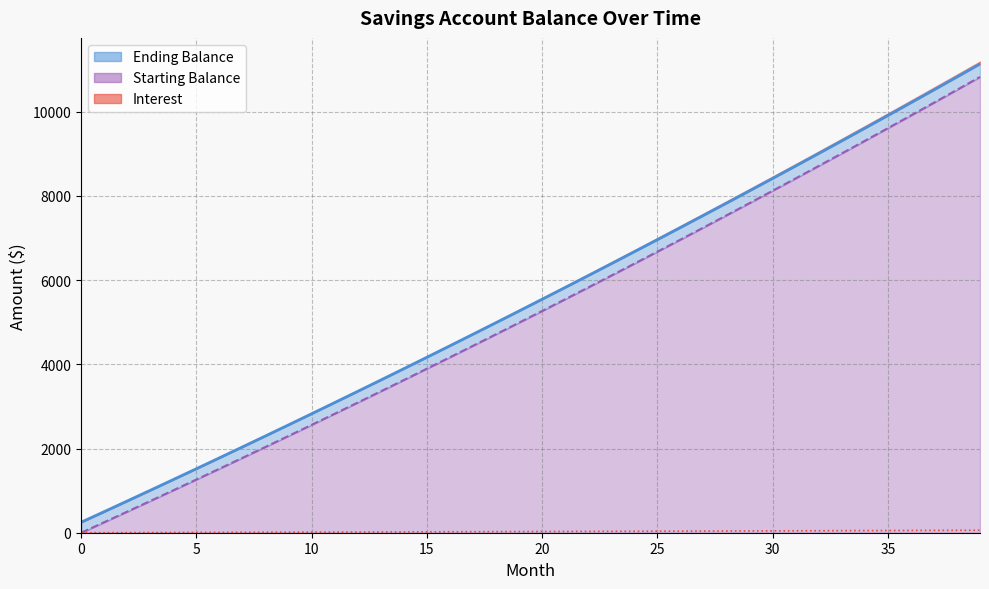

Where does the Starting Balance series first go above 5265?

20